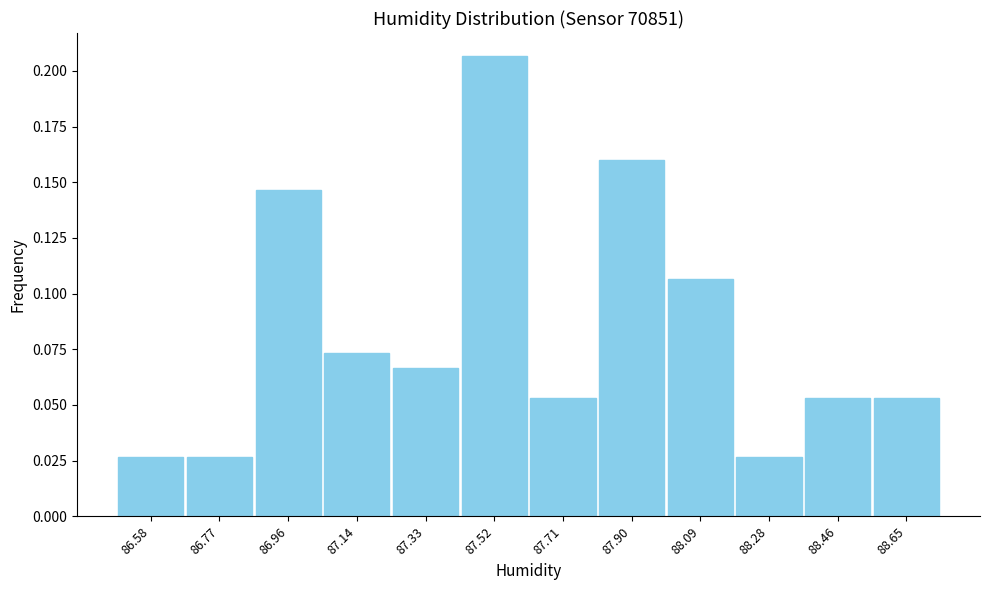

Which label corresponds to the largest value in the chart?

87.52